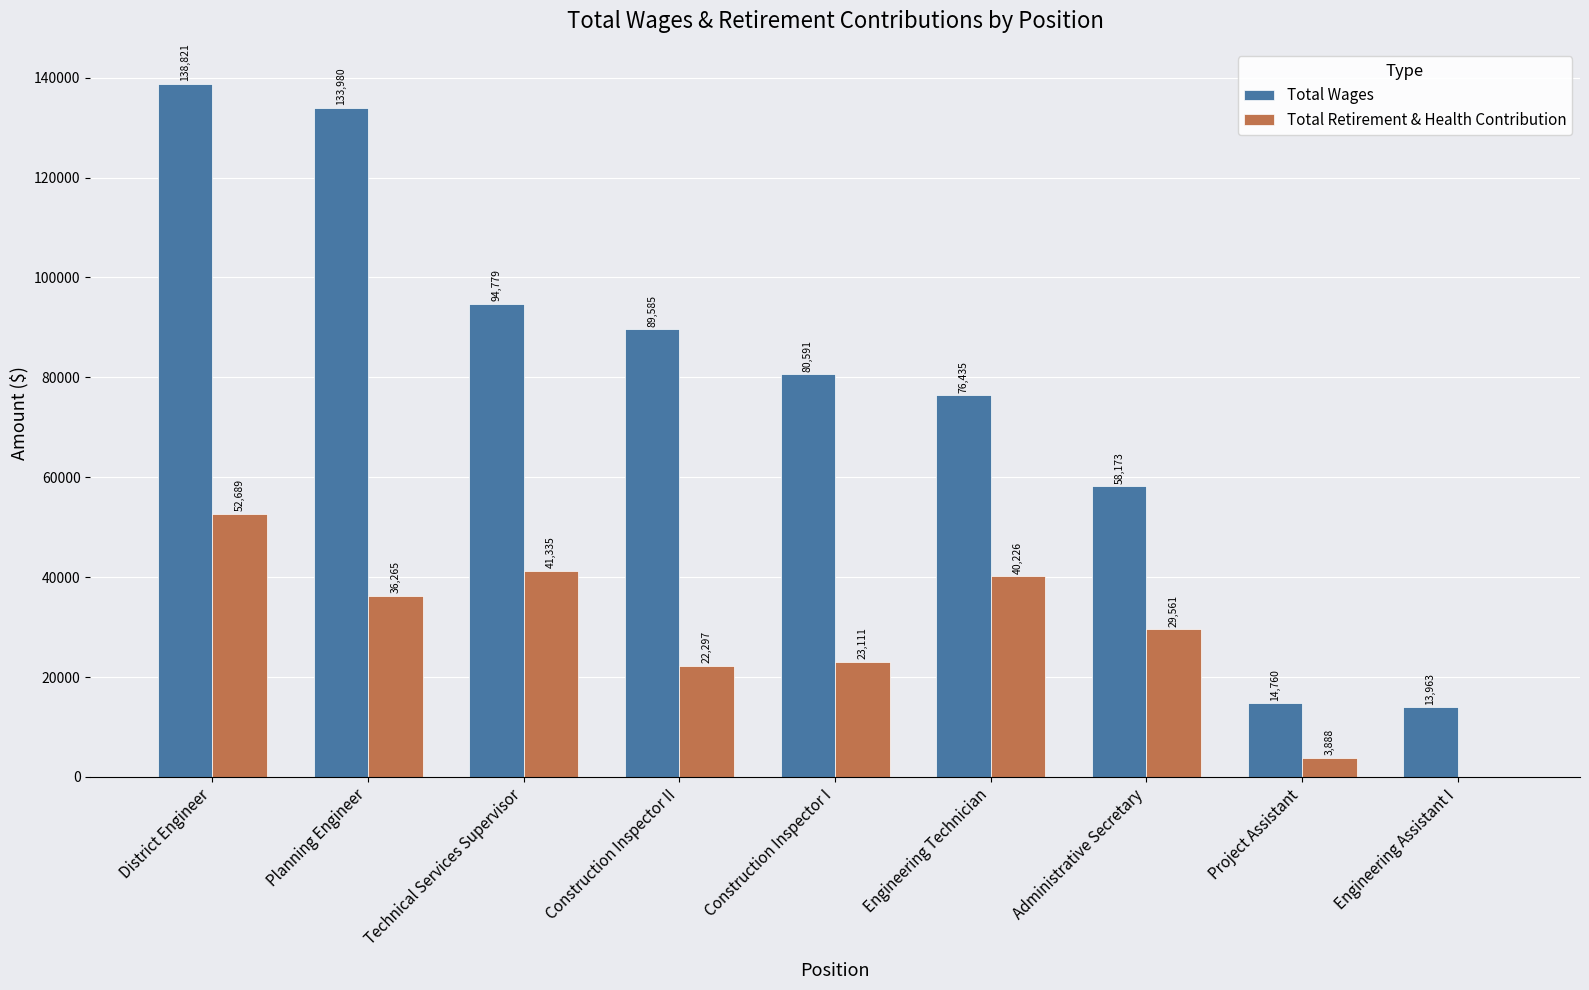

What is the spread (max minus min) of values at District Engineer?

86132